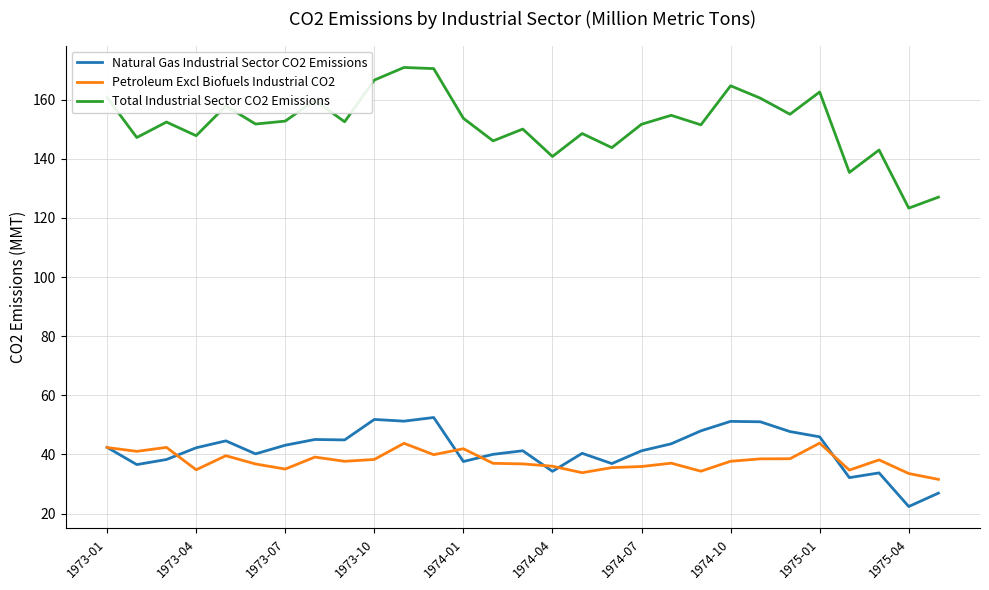

Which series has the largest range (max minus min)?

Total Industrial Sector CO2 Emissions